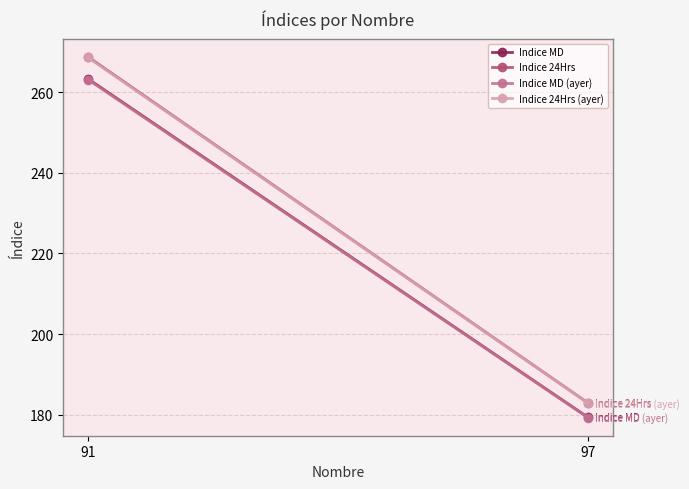

What is the average value of the Indice 24Hrs series?

225.8